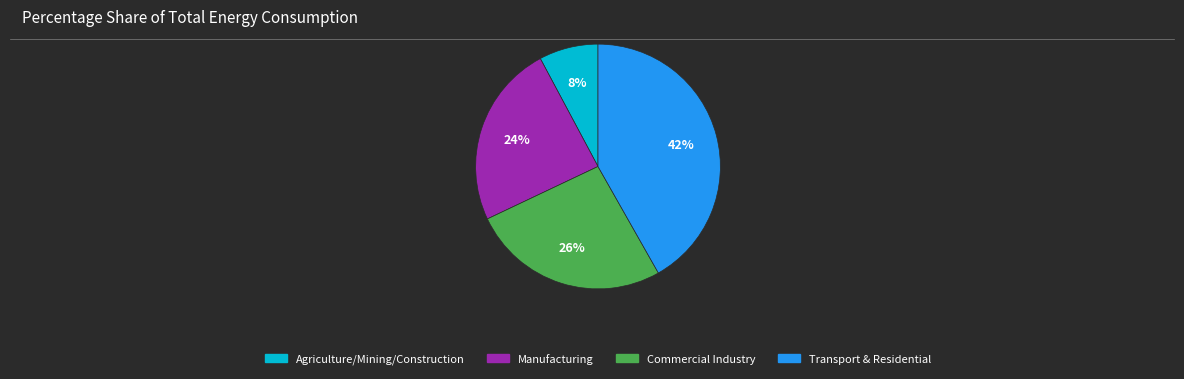

Count the number of slices in the pie.

4